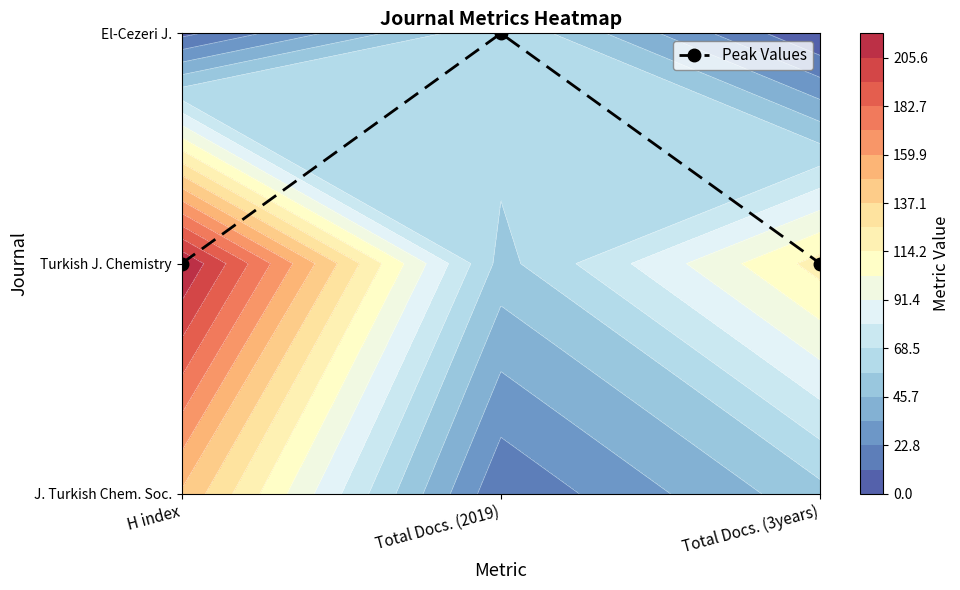

True or false: the data shows 0 at H index.

False